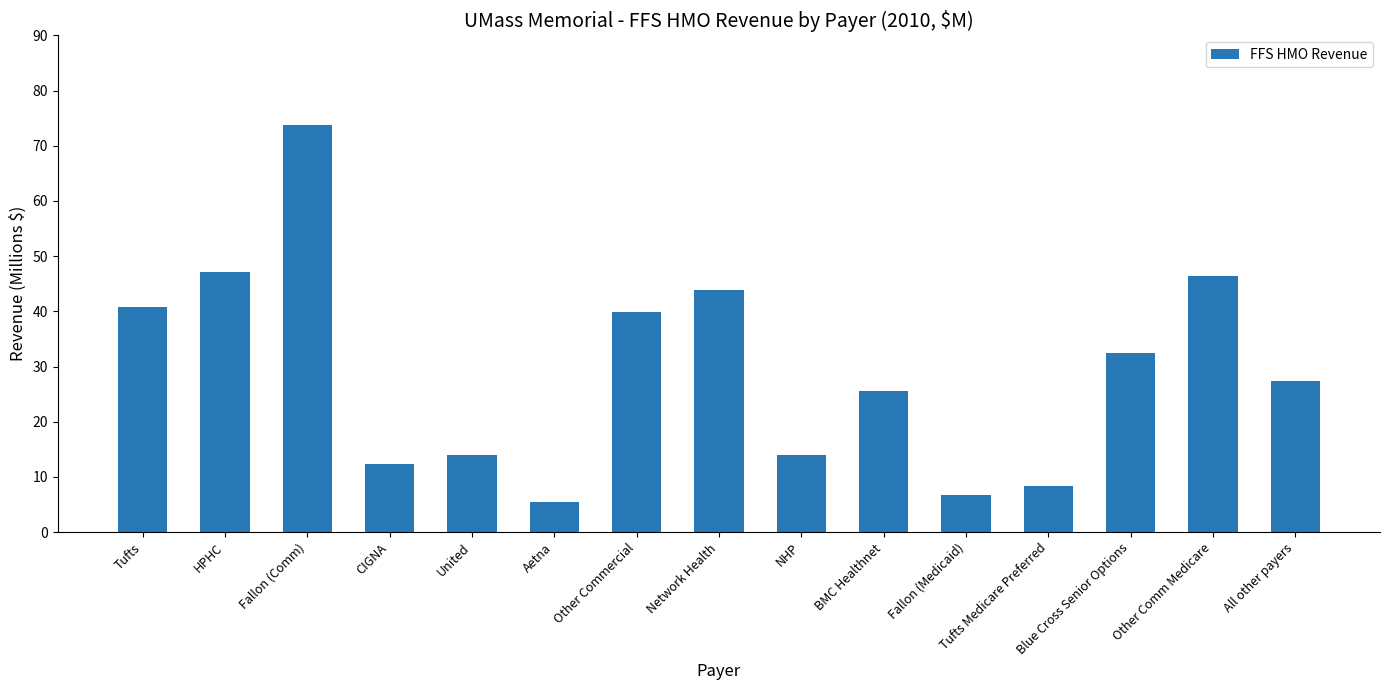

What is the sum of the values at Fallon (Comm) and NHP?

87.8